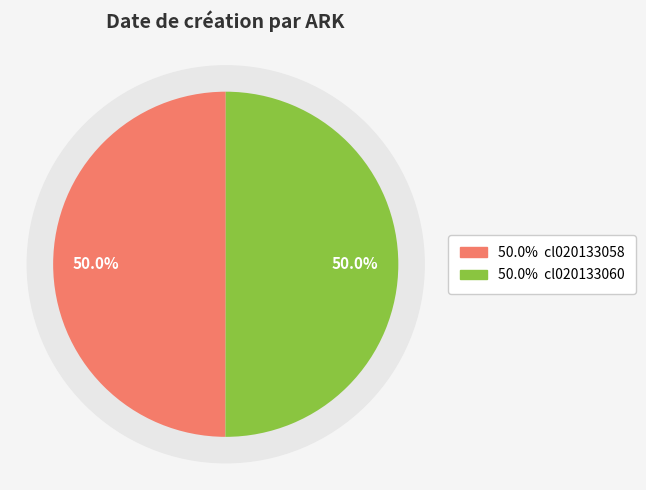

Which has a higher value, cl020133060 or cl020133058?

cl020133060